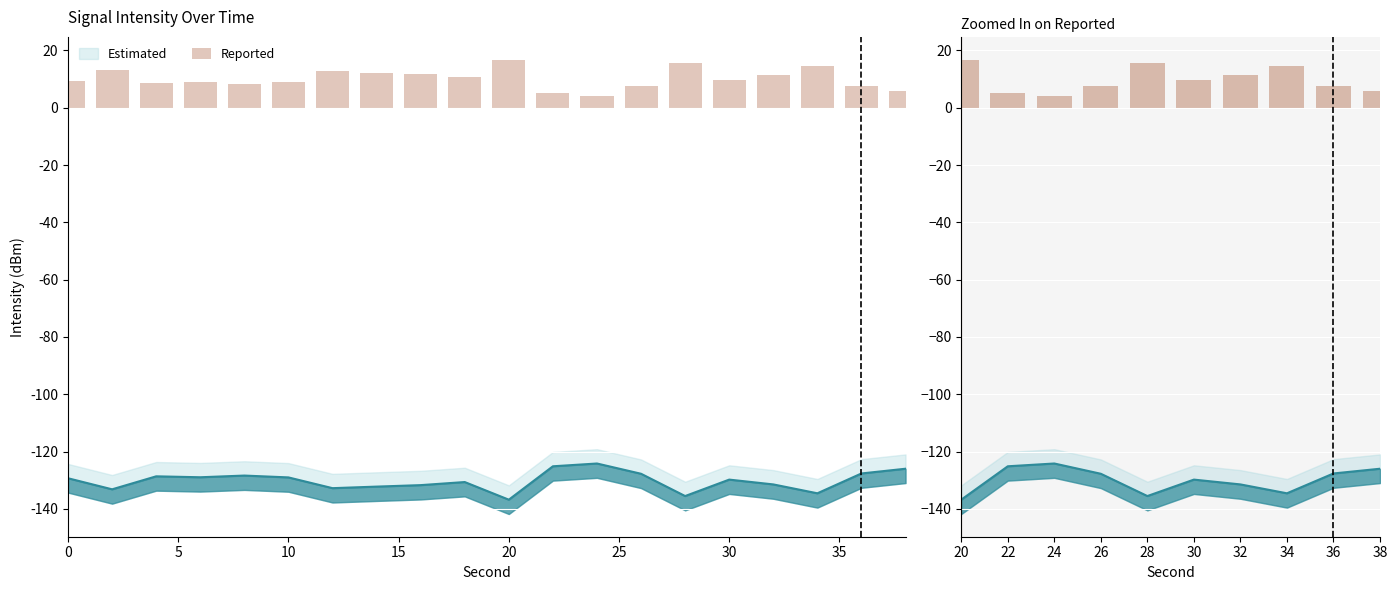

What is the difference between the second highest and minimum values?

11.4